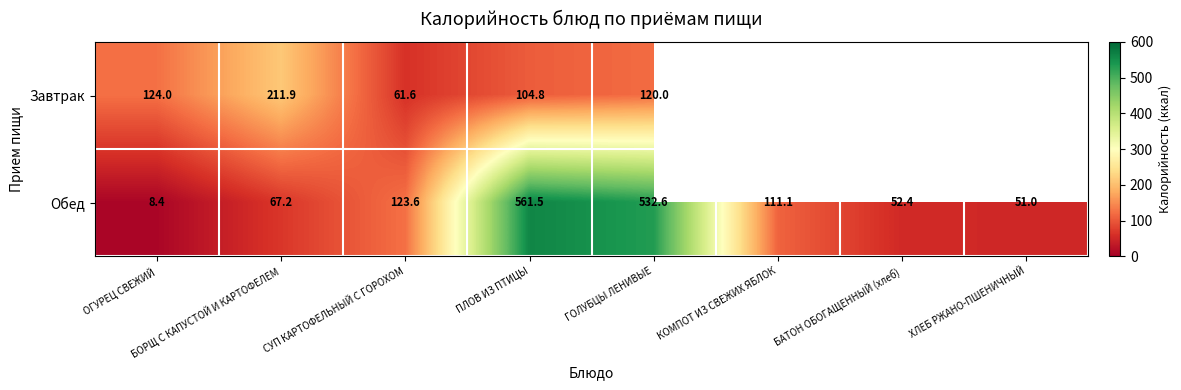

At which label does Обед reach its peak?

ПЛОВ ИЗ ПТИЦЫ